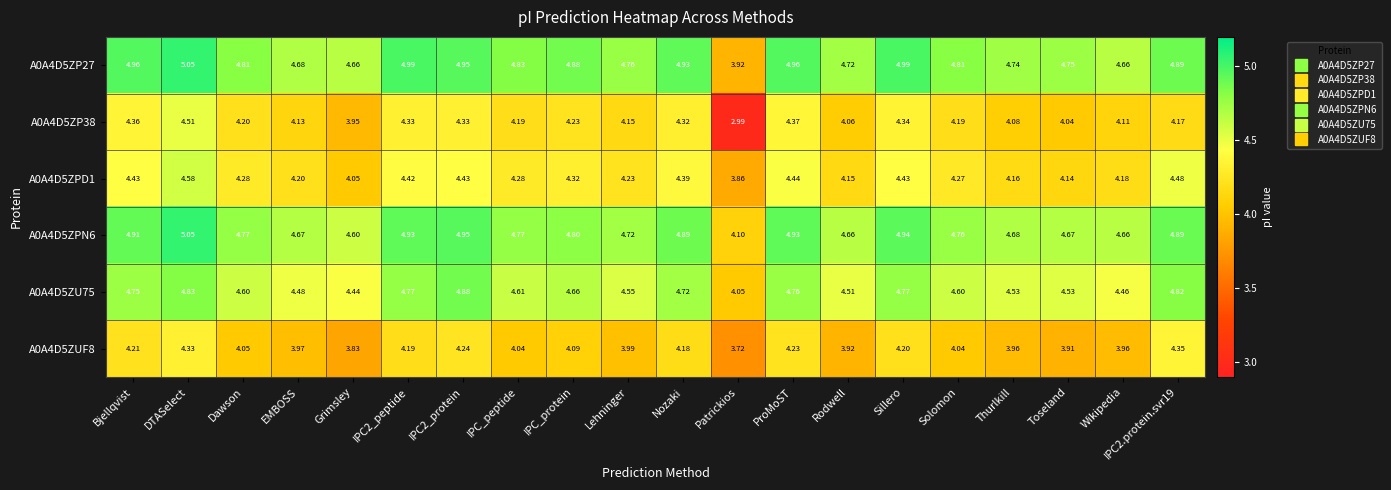

How many categories are shown in the chart?

20